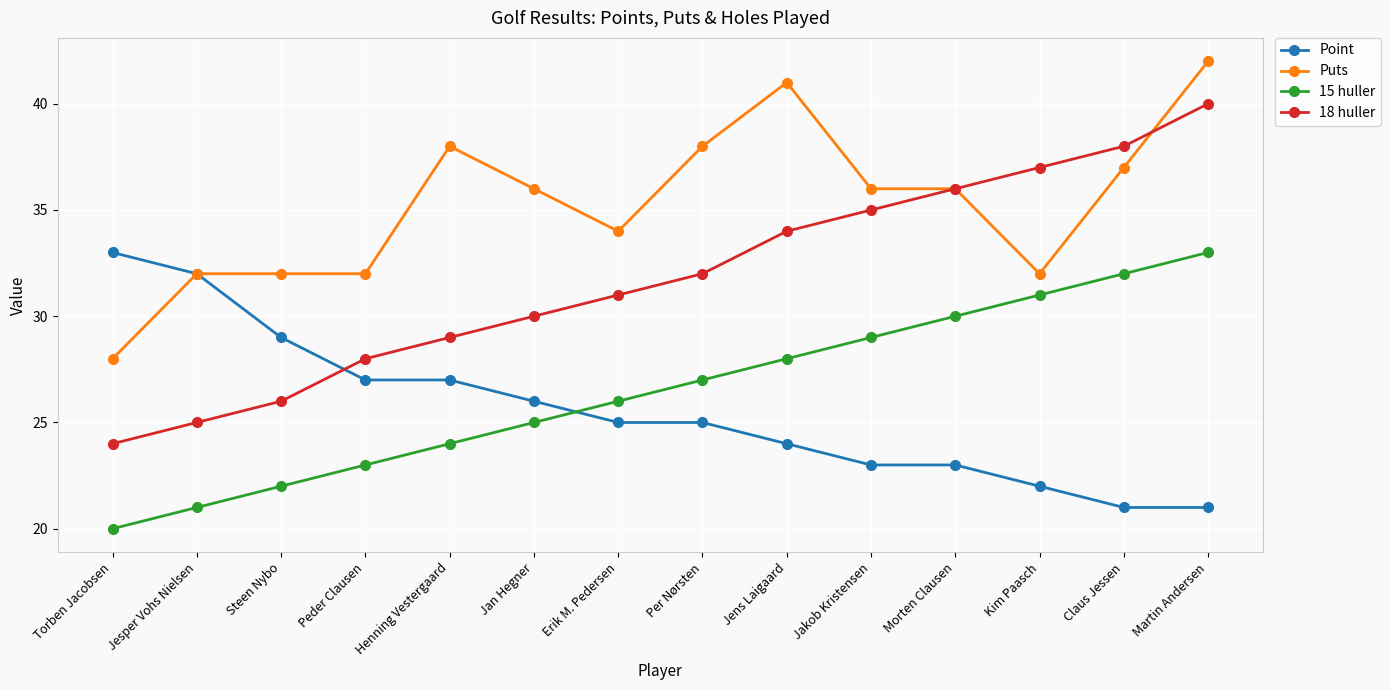

True or false: 15 huller and 18 huller intersect in this chart.

False